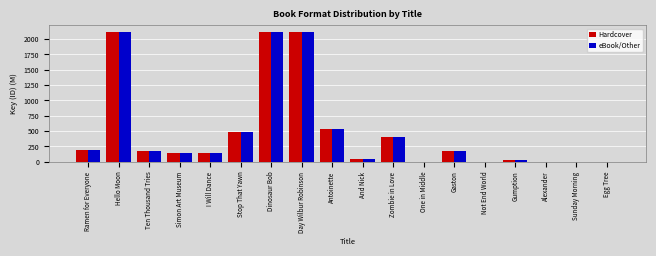

What is the maximum value shown in the chart?

2120.1